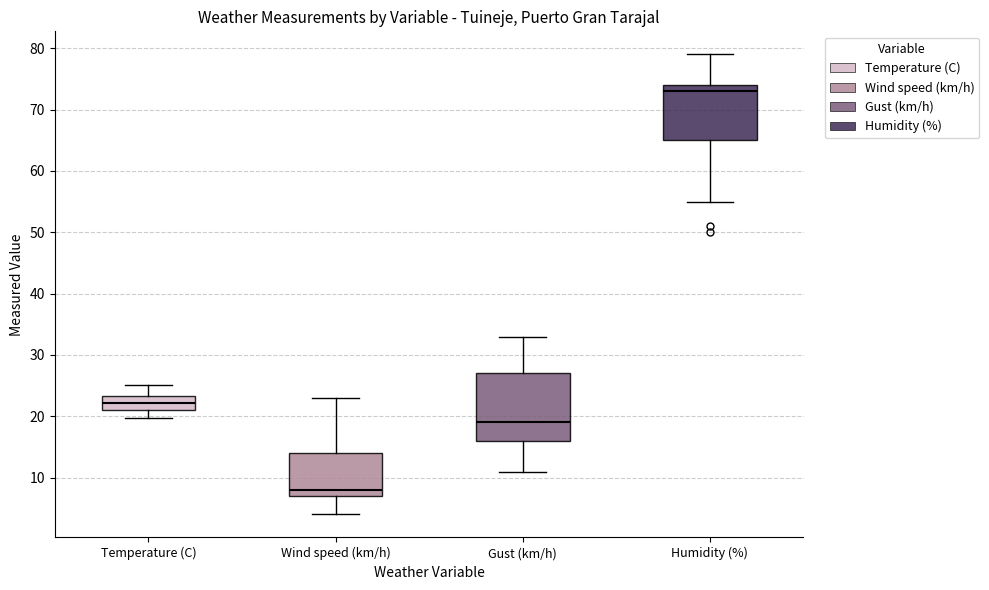

Comparing the boxes themselves (not the whiskers), which one is the tallest?

Gust (km/h)